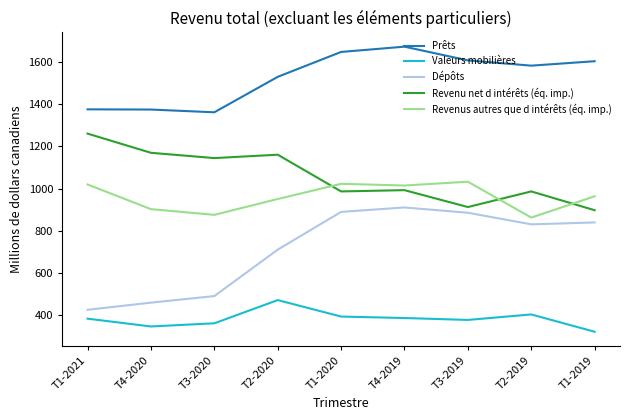

Where is the first local minimum for Revenu net d intérêts (éq. imp.)?

T3-2020